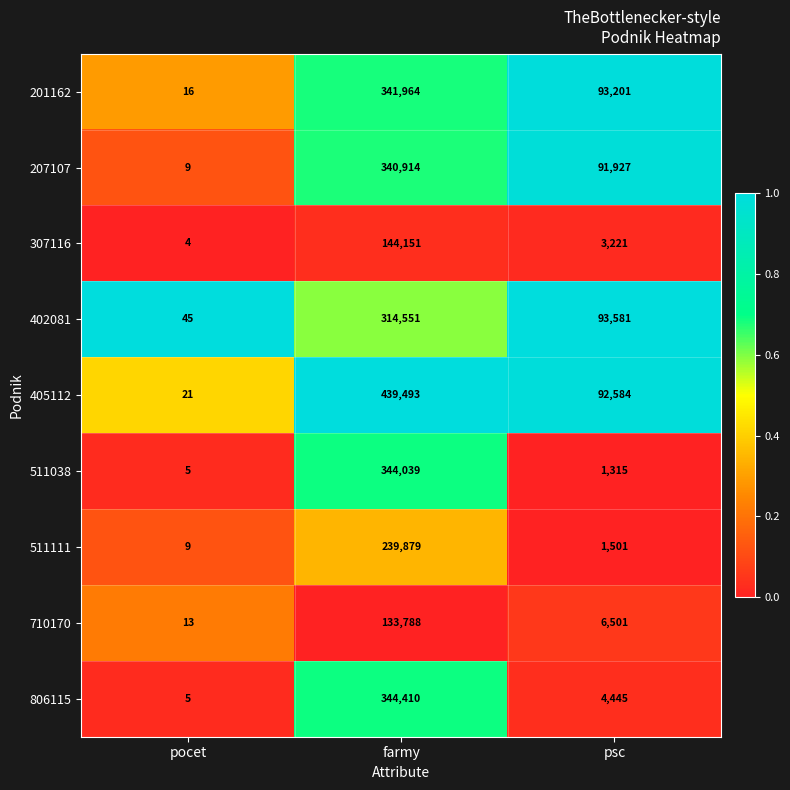

Count the number of data series in this chart.

9